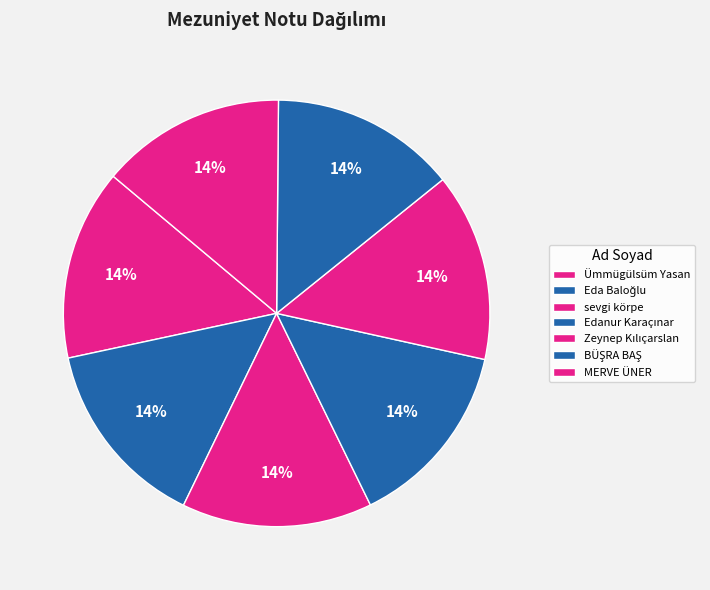

To the nearest percent, what percentage of the pie is MERVE ÜNER?

14%